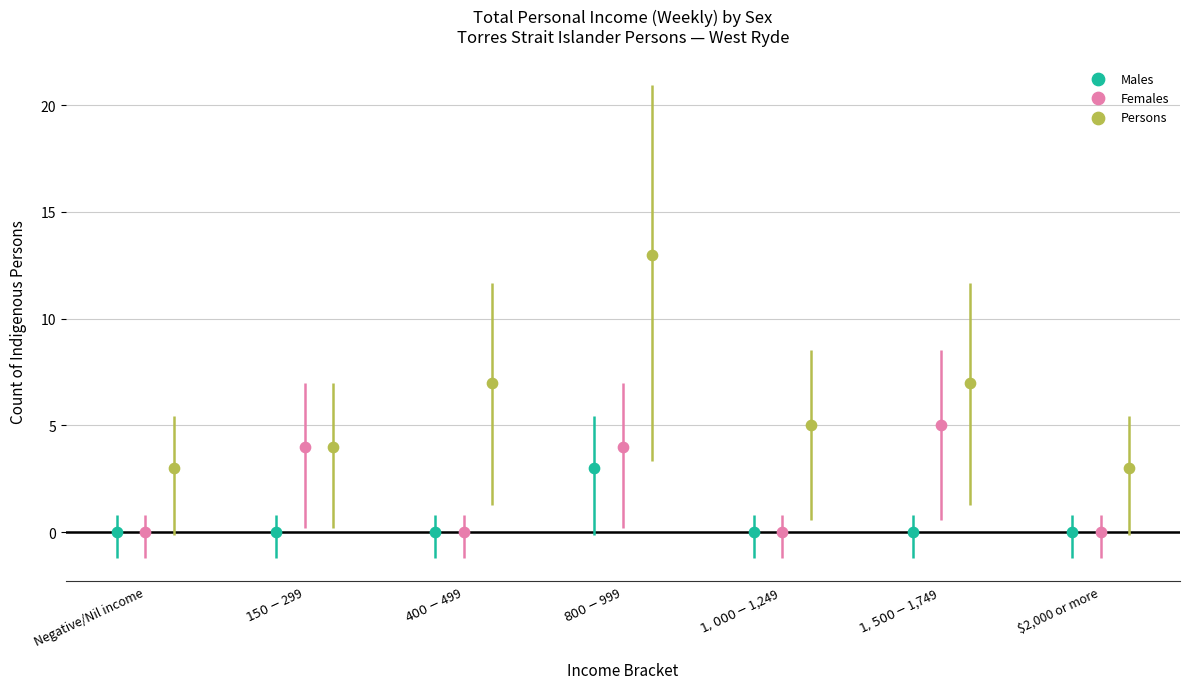

What are all the series names shown in the legend?

Males, Females, Persons